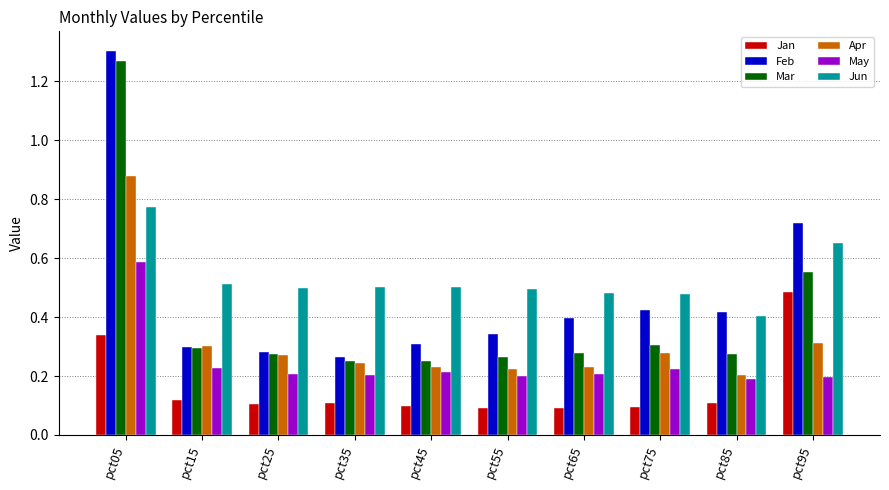

At which label does Apr reach its peak?

pct05